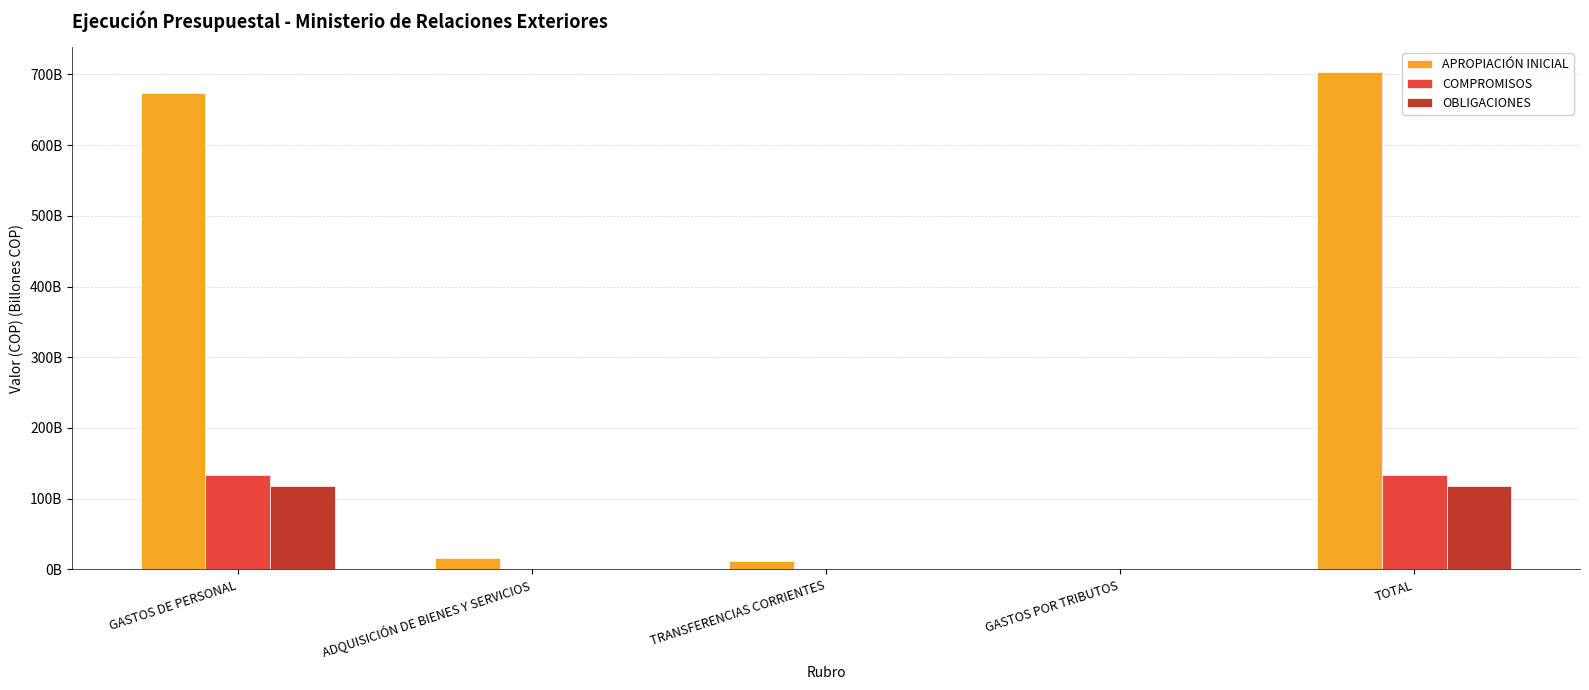

What value does the OBLIGACIONES series have at ADQUISICIÓN DE BIENES Y SERVICIOS?

333695298.9